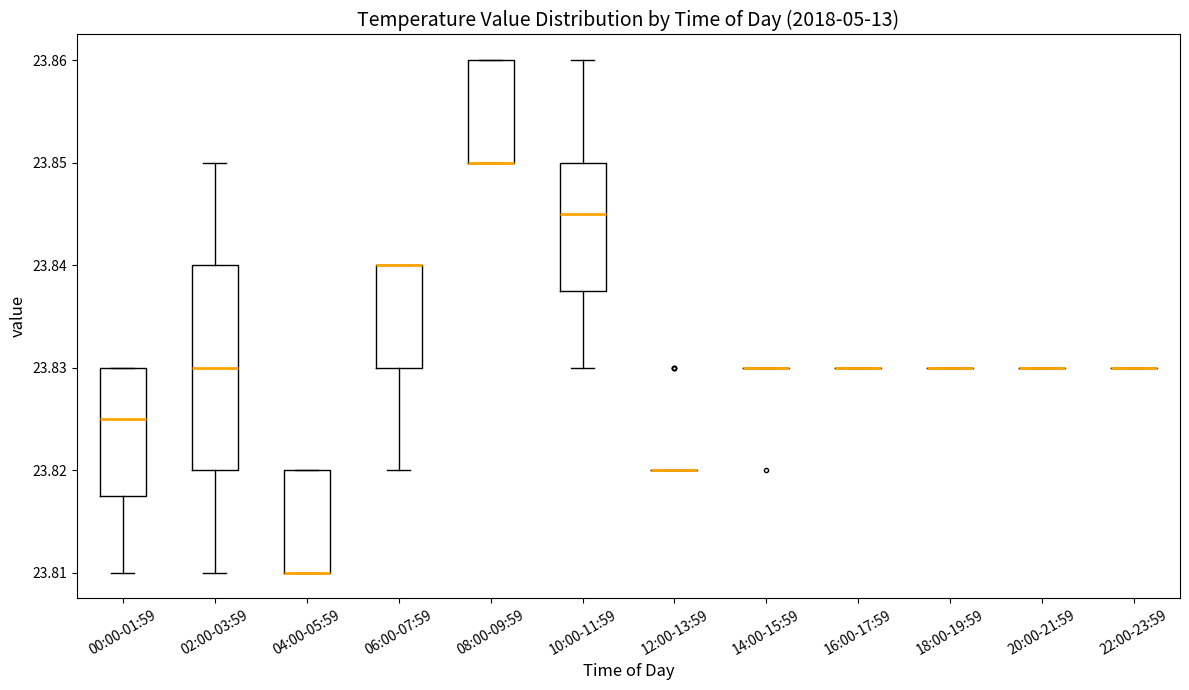

Which box is the tallest, from its lower edge to its upper edge?

02:00-03:59